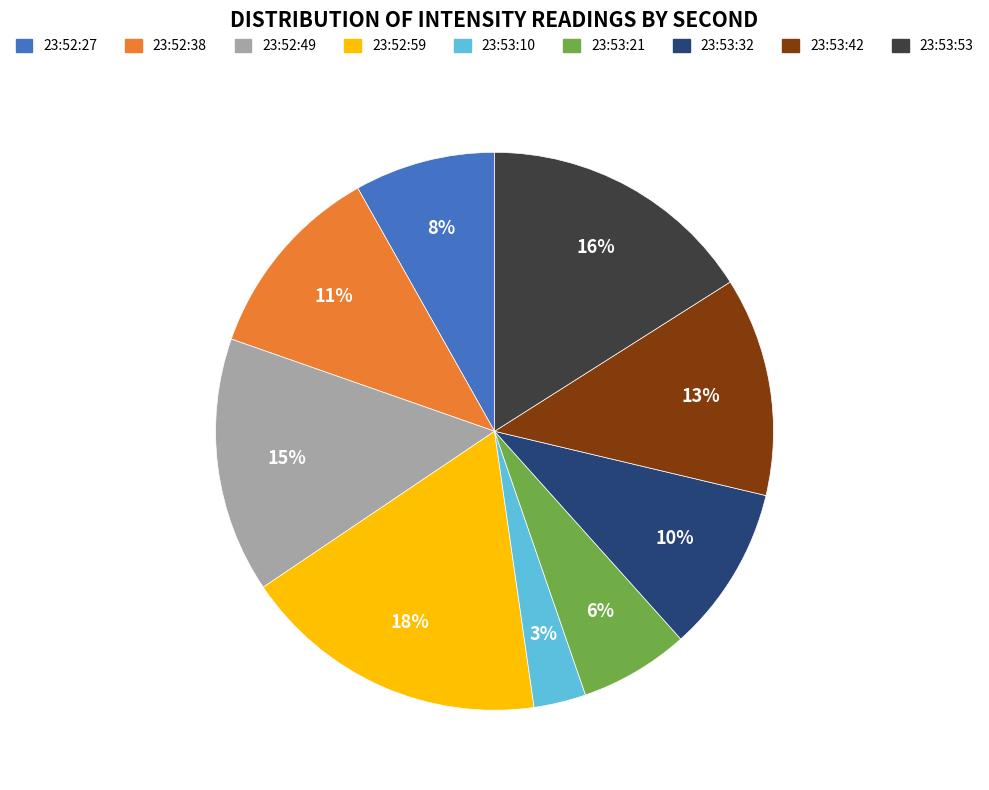

Is it true that 23:53:42 is 2% of the pie?

False